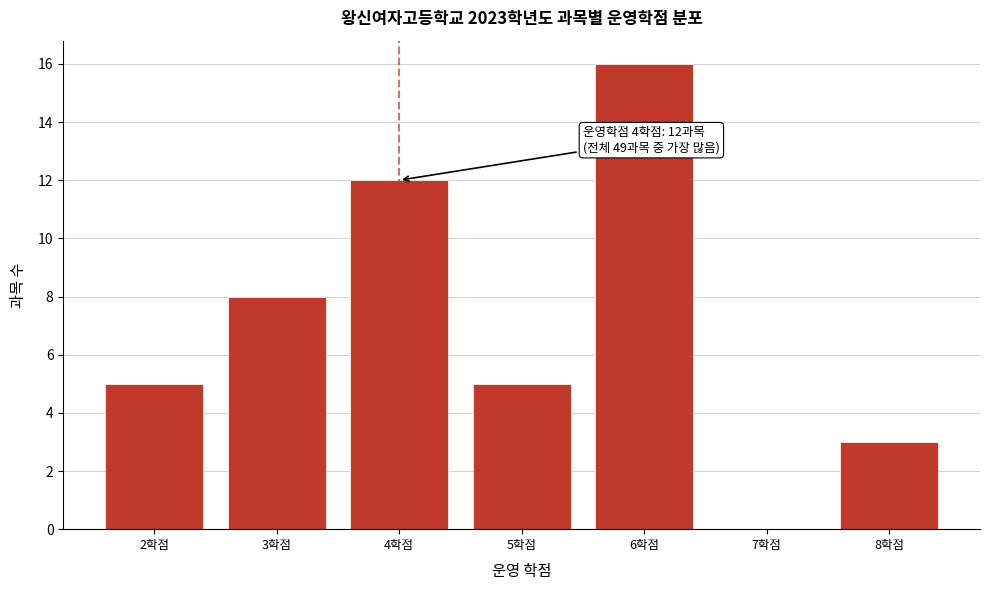

Which range on the x-axis has the tallest bar?

5.5 to 6.5